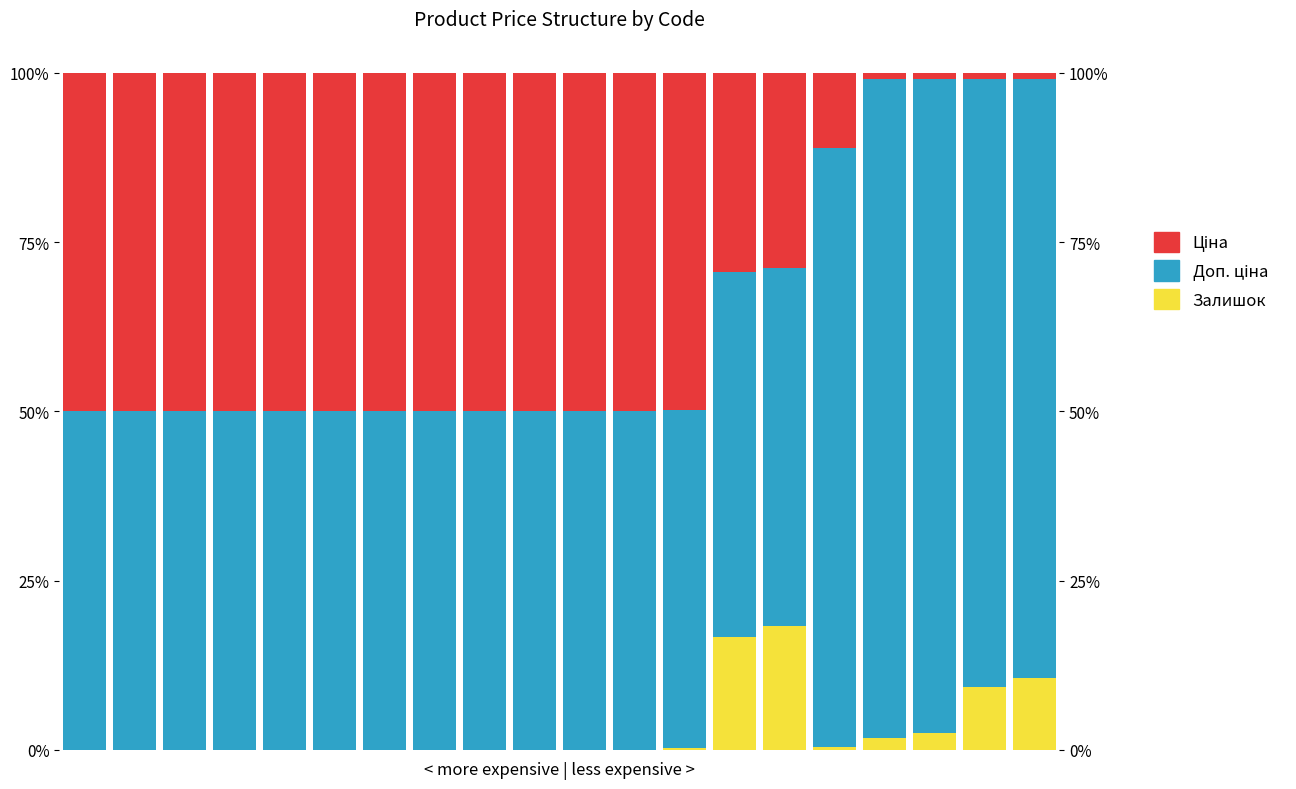

What is the value of the Ціна bar at the 5th from the left?

50.0